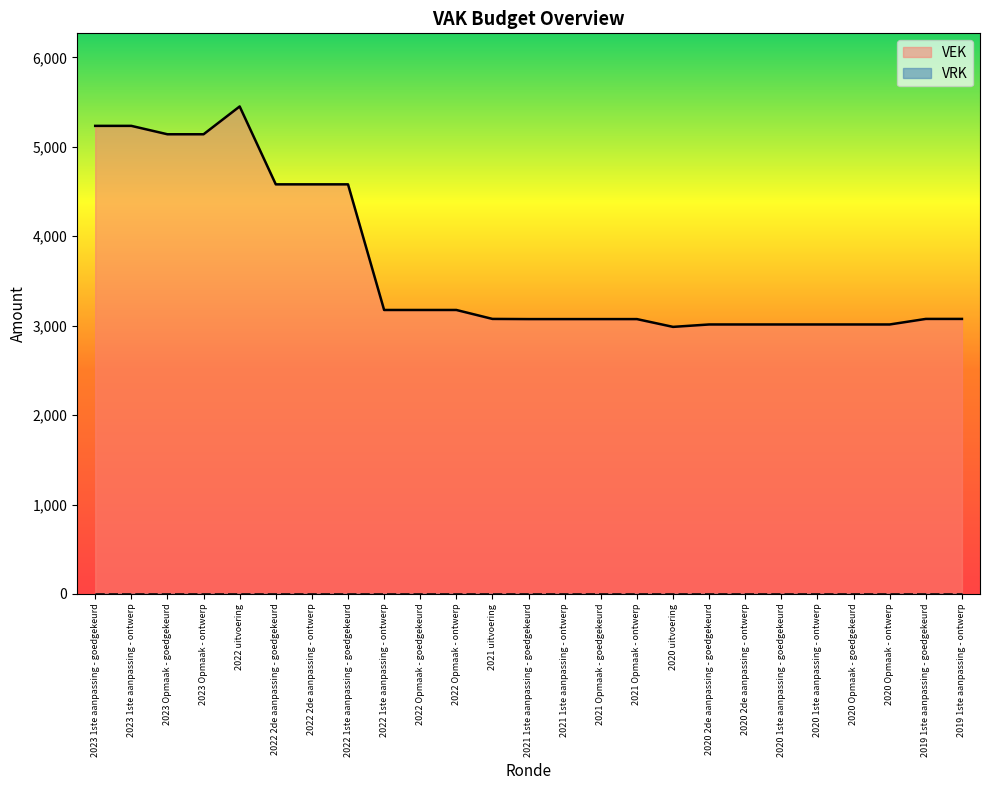

At which category does the chart reach its minimum across all series?

2020 uitvoering